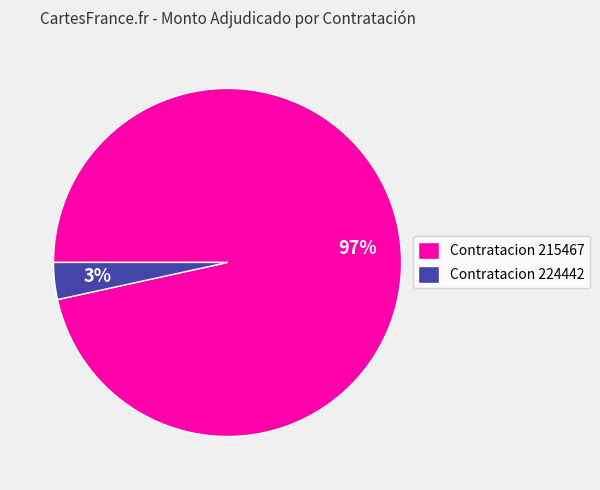

Rank the categories by value from lowest to highest.

Contratacion 224442, Contratacion 215467